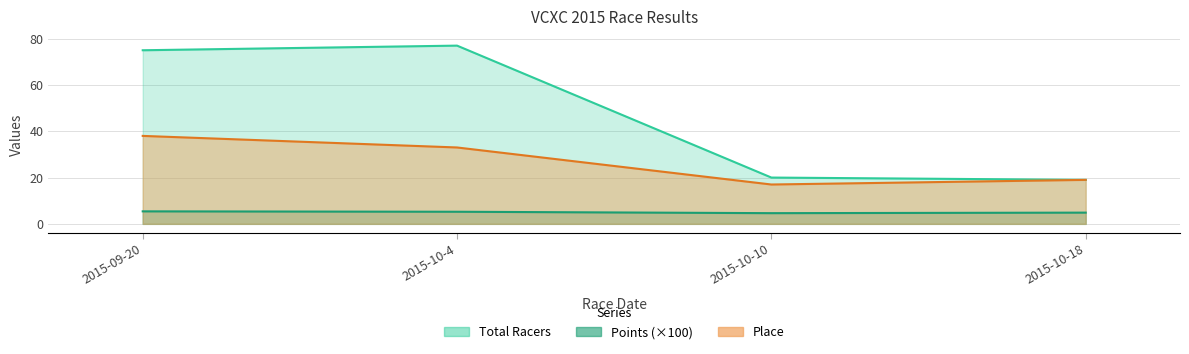

What is the difference between the highest and lowest values at 2015-10-4?

71.8